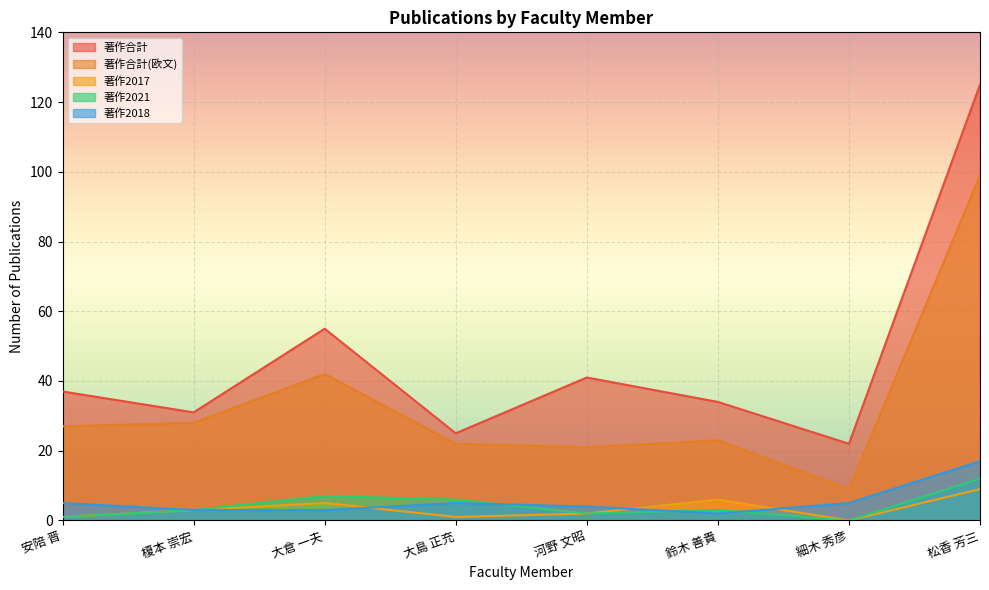

What is the average value of the 著作2021 series?

4